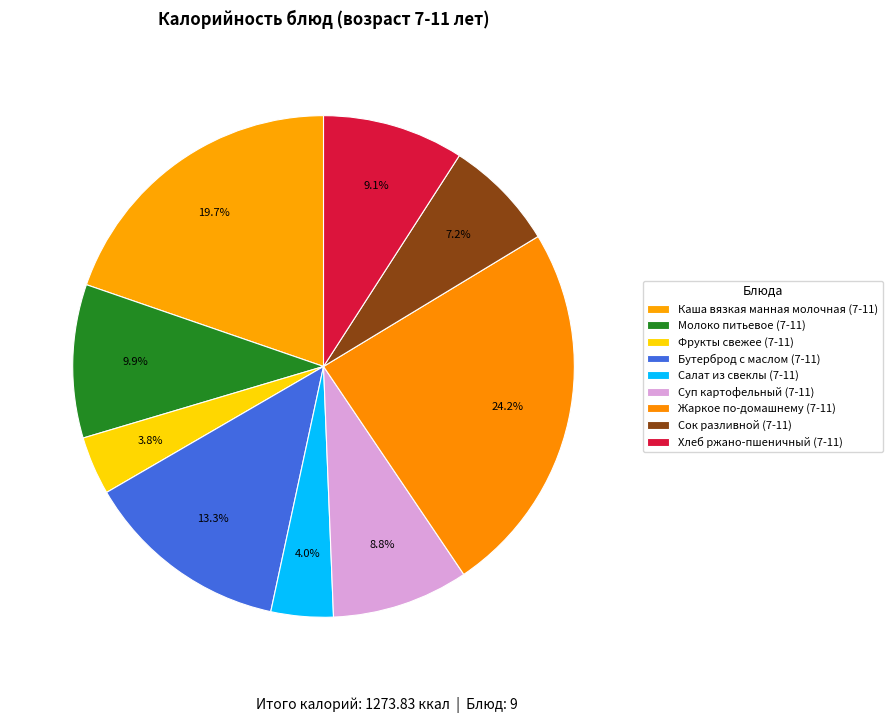

What is the change in value from Фрукты свежее (7-11) to Суп картофельный (7-11)?

+64.2